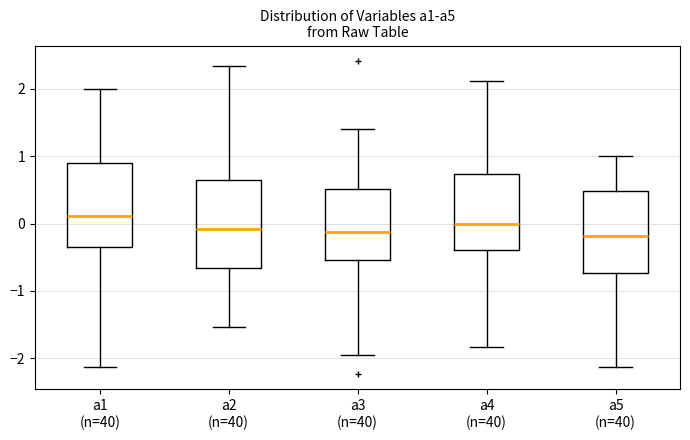

Reading left to right, transcribe this box plot: for each box, give where its median line is, the range the box spans, and where its two whiskers end, as read against the y-axis. The values are not printed on the chart, so give them approximately, as read against the axis.

a1 (n=40): median 0.1, box -0.3 to 0.9, whiskers -2.1 to 2.0
a2 (n=40): median -0.1, box -0.7 to 0.7, whiskers -1.5 to 2.3
a3 (n=40): median -0.1, box -0.5 to 0.5, whiskers -1.9 to 1.4
a4 (n=40): median 0.0, box -0.4 to 0.7, whiskers -1.8 to 2.1
a5 (n=40): median -0.2, box -0.7 to 0.5, whiskers -2.1 to 1.0